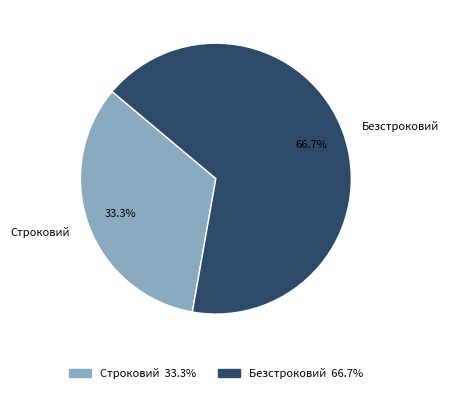

To the nearest percent, what portion does Безстроковий represent?

67%